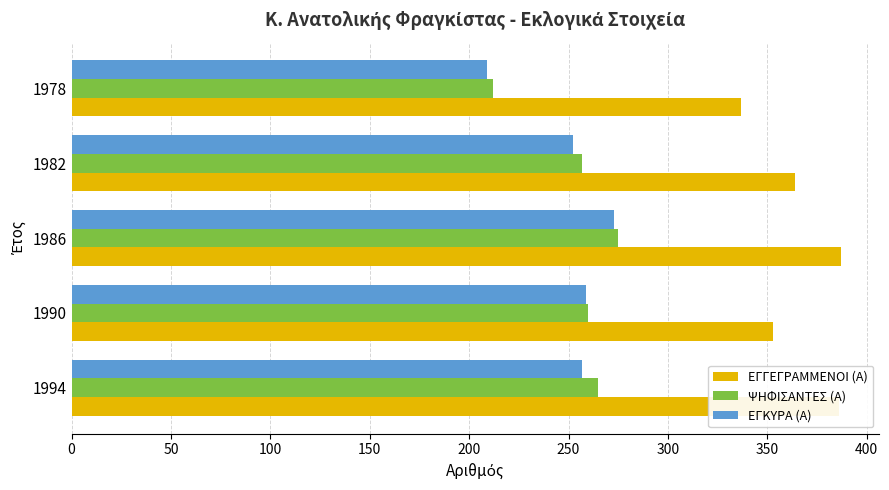

What is the minimum value for ΕΓΓΕΓΡΑΜΜΕΝΟΙ (Α)?

337